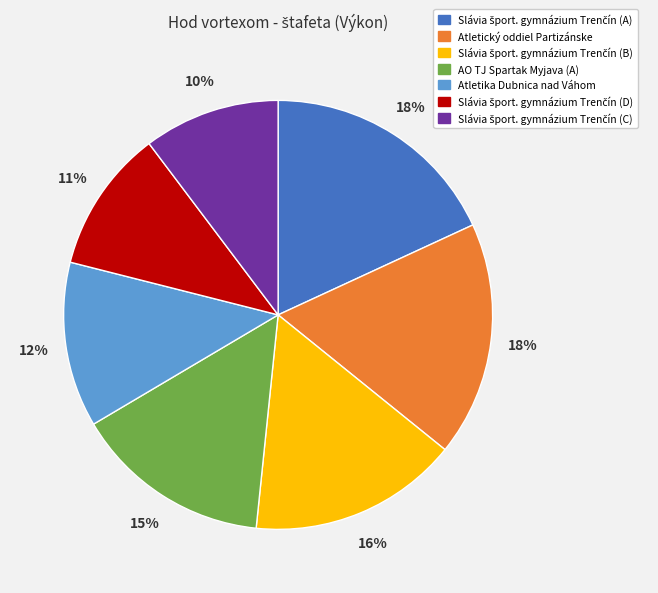

The Atletický oddiel Partizánske slice represents 18% of the pie. True or false?

True